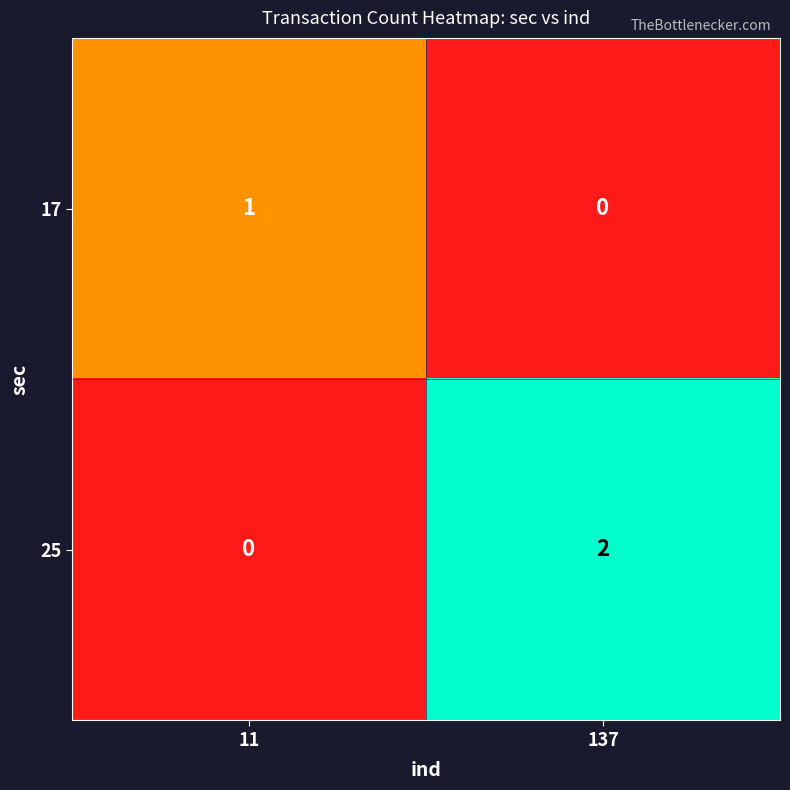

Which series changed the most between 11 and 137?

25